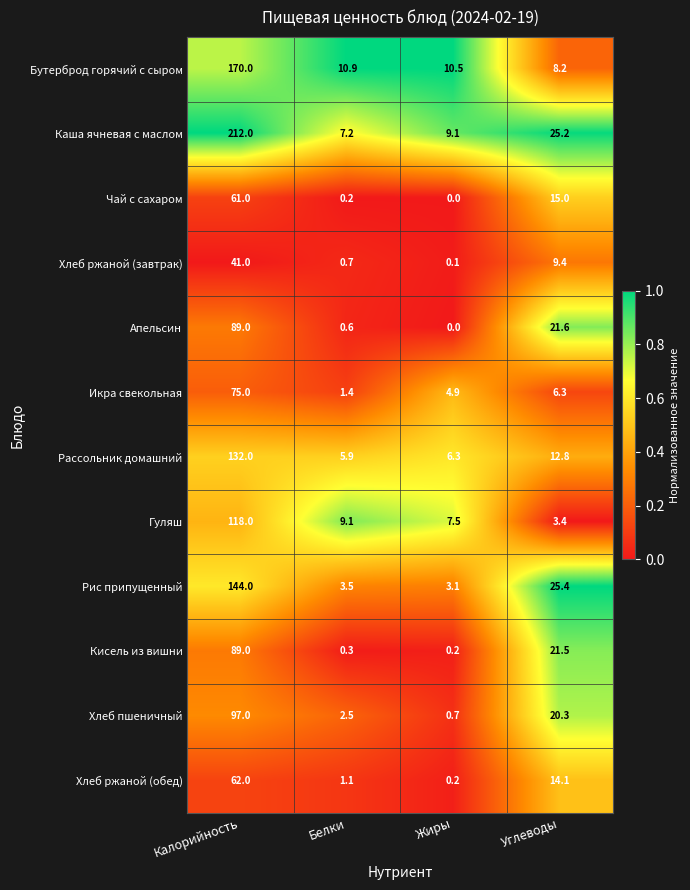

What is the average value of the Хлеб ржаной (завтрак) series?

12.8